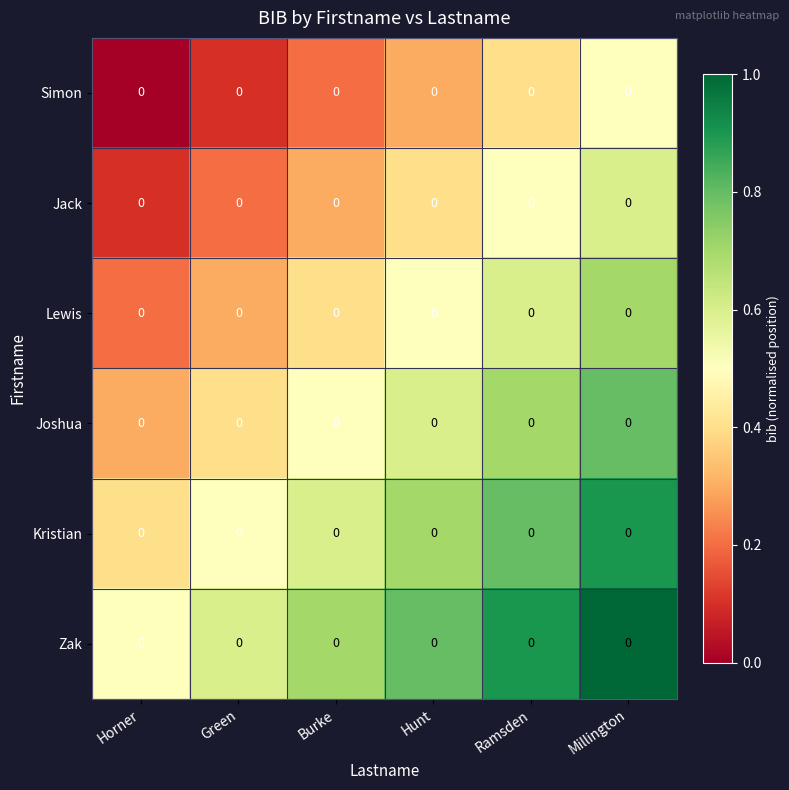

Count the Jack values in the range 0 to 1.

6